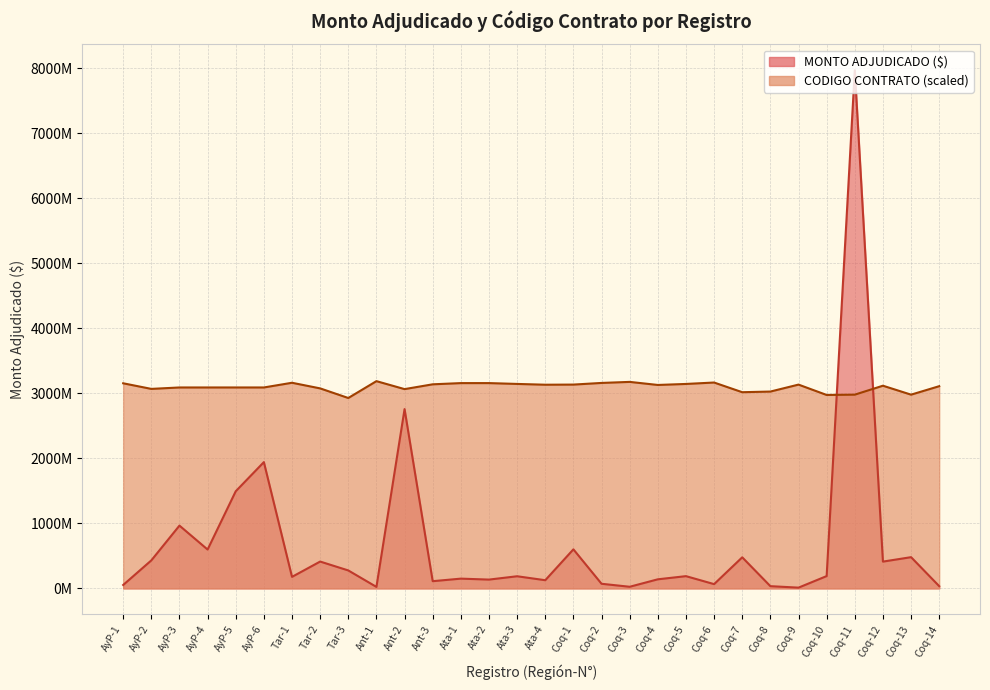

Between which two adjacent categories do CODIGO CONTRATO and MONTO ADJUDICADO ($) first intersect?

Coq-10 and Coq-11